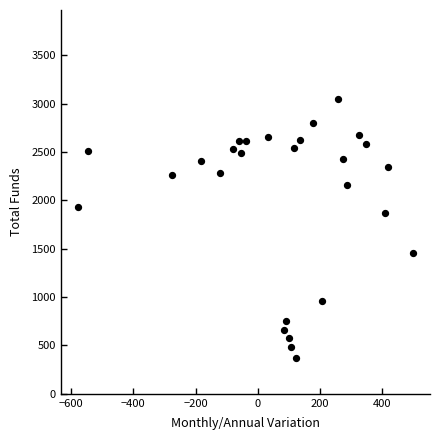

What Y value in the scatter plot is closest to 1712?

1866